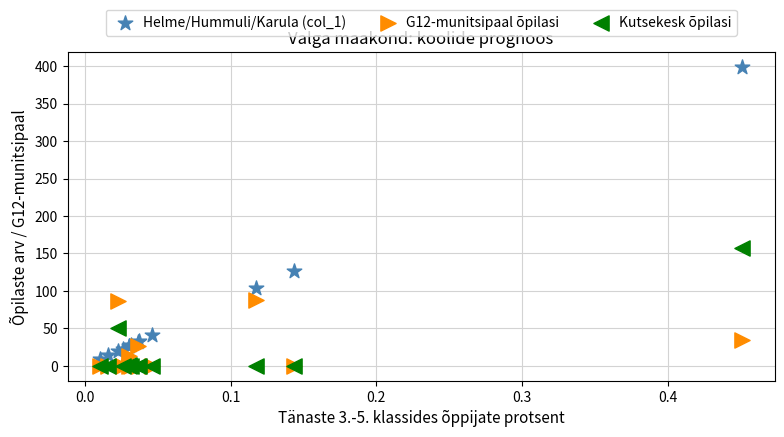

Across all series, what Y value is closest to 199?

157